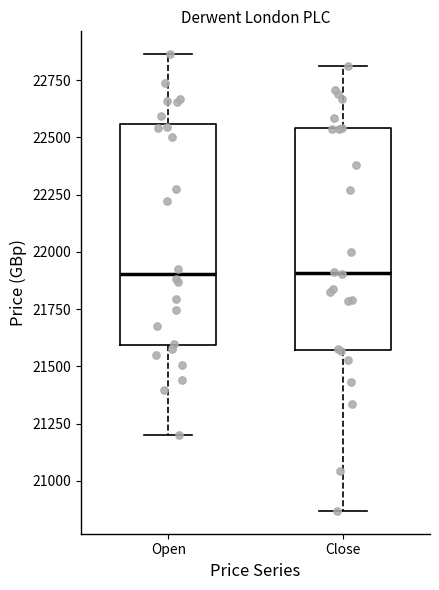

Reading left to right, transcribe this box plot: for each box, give where its median line is, the range the box spans, and where its two whiskers end, as read against the y-axis. The values are not printed on the chart, so give them approximately, as read against the axis.

Open: median 21900, box 21600 to 22550, whiskers 21200 to 22850
Close: median 21900, box 21550 to 22550, whiskers 20850 to 22800